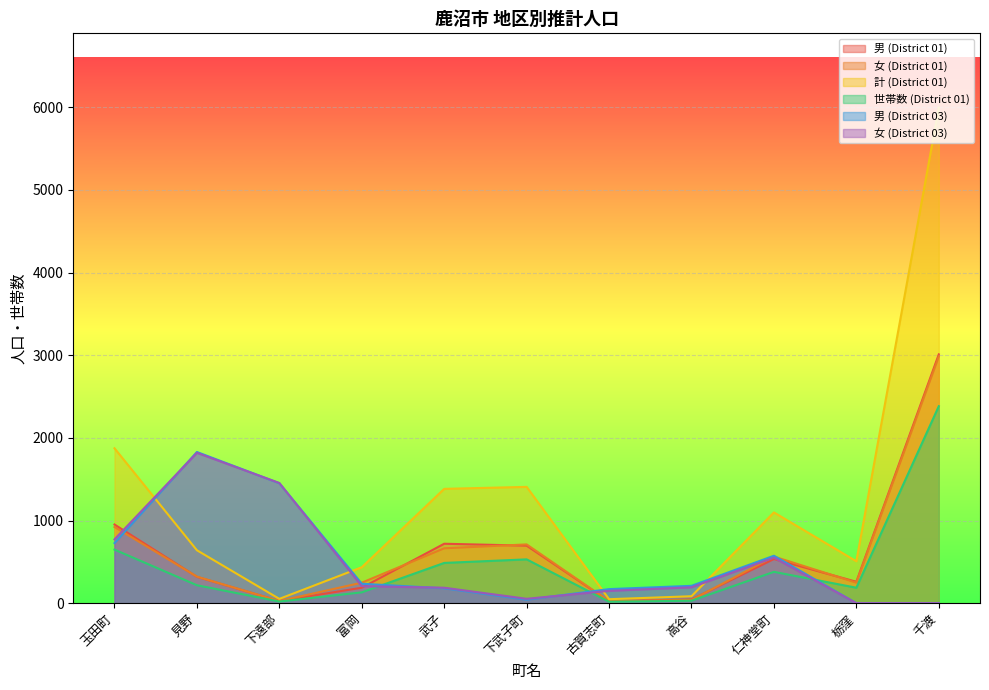

What is the average value of the 女 (District 01) series?

614